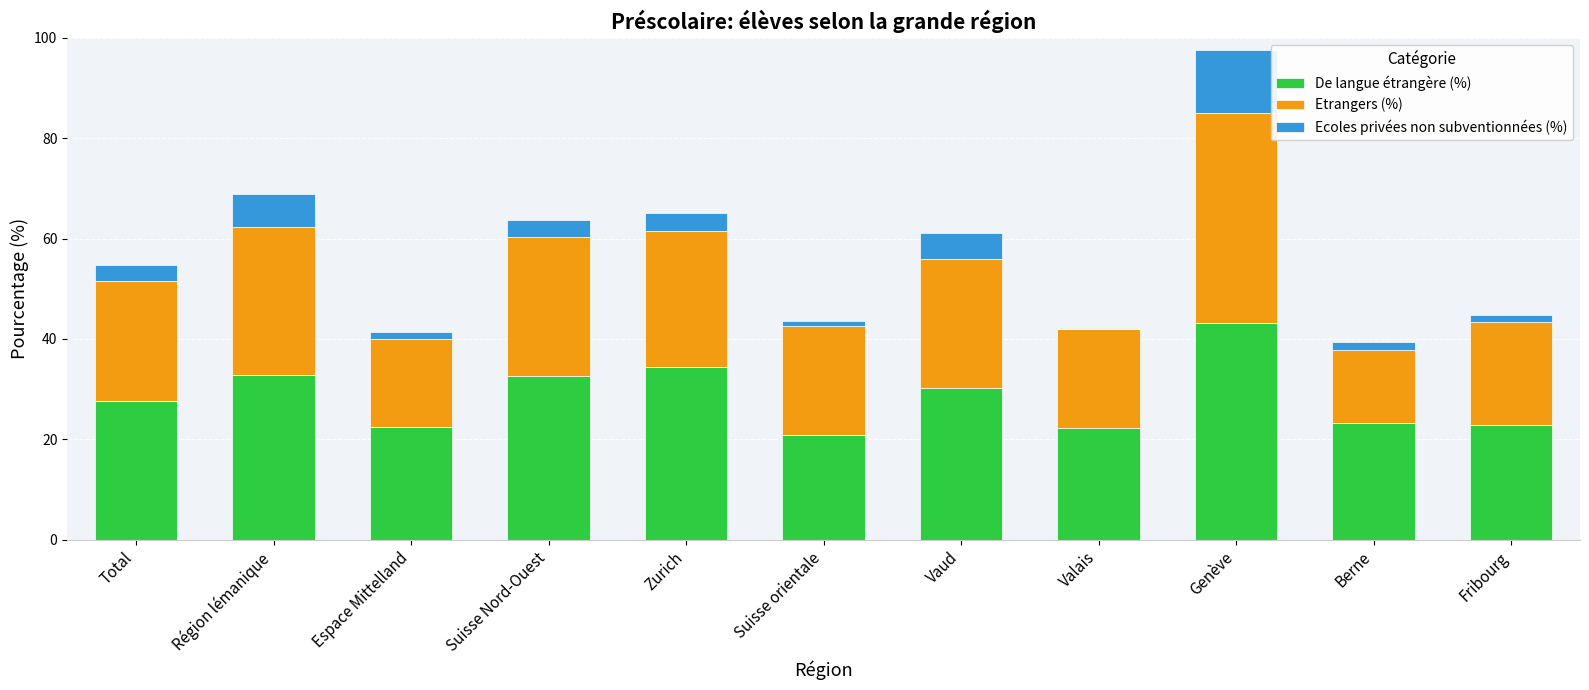

At which category is the sum across all series the highest?

Genève